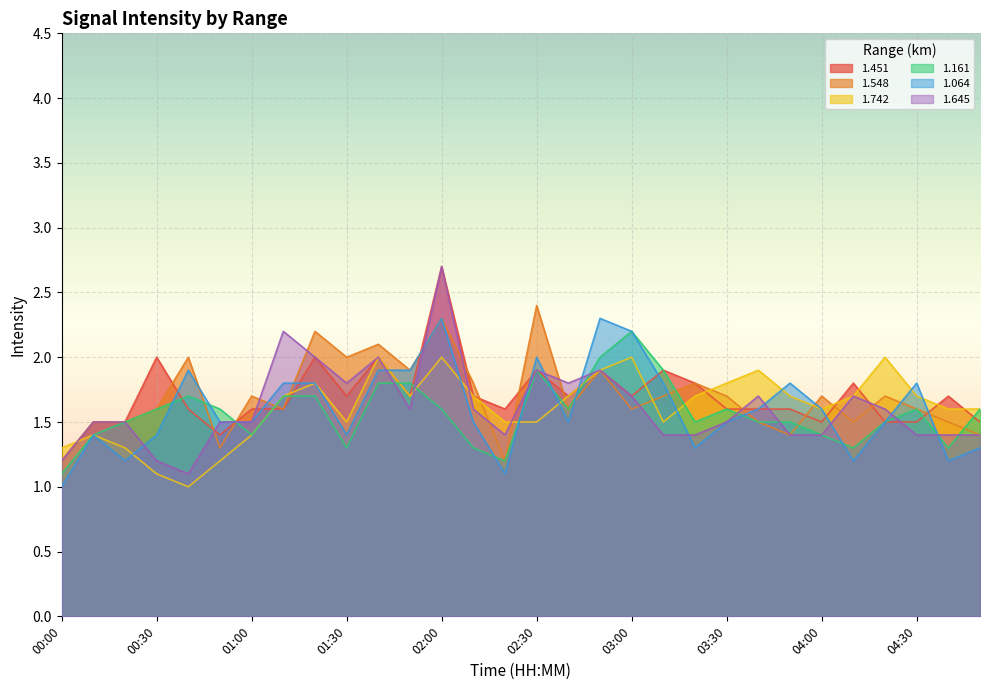

What position from the right is 04:40?

2